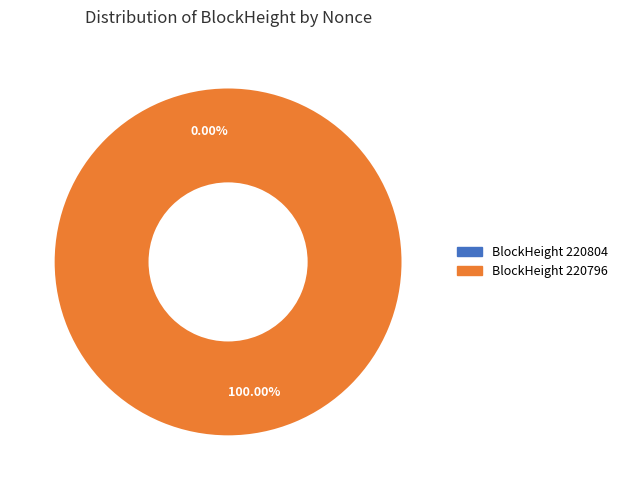

What is the smallest slice in the pie chart?

220804